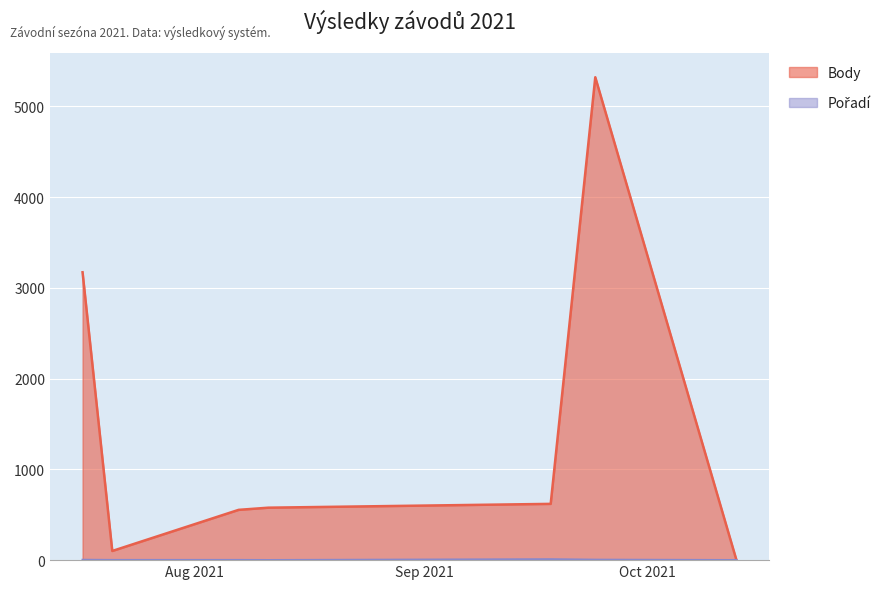

How many lines are shown in the chart?

2